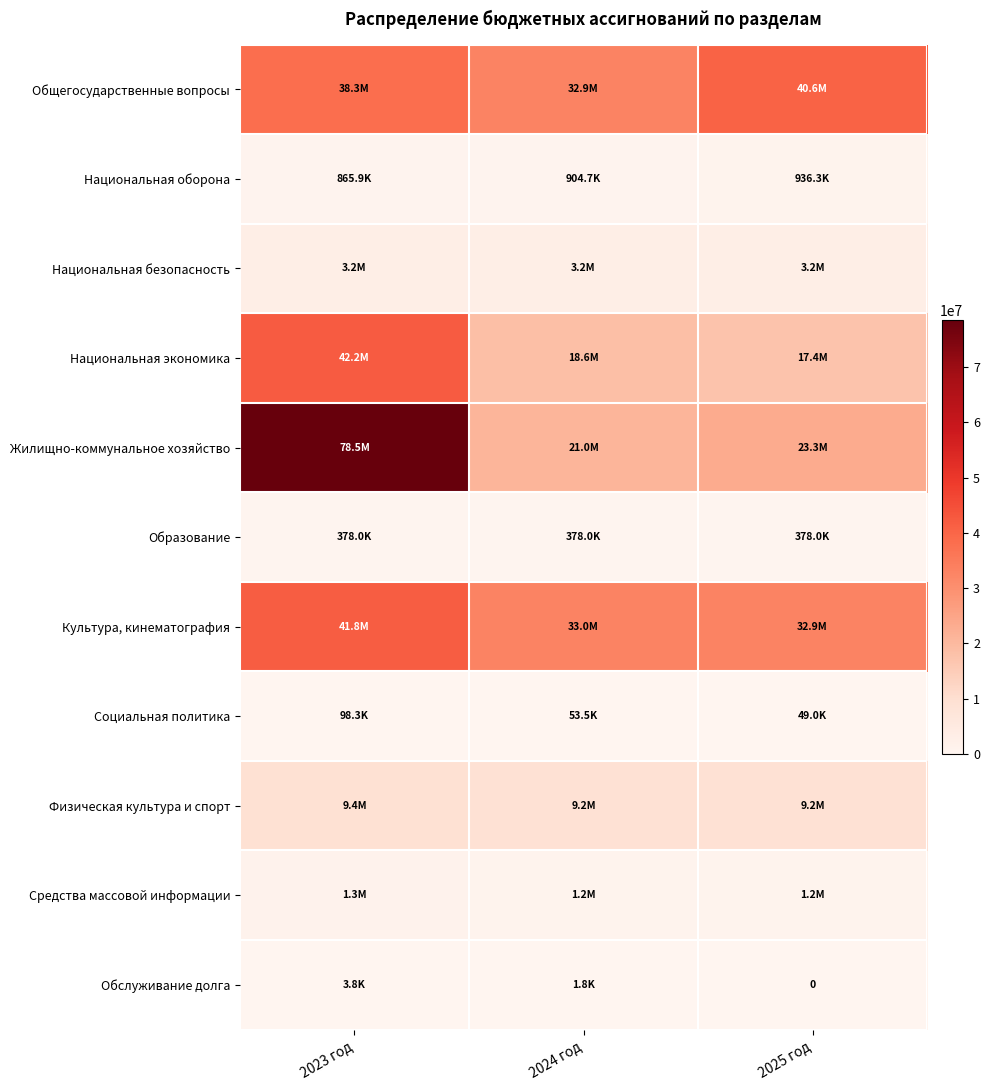

Which series has the largest total across all categories?

Жилищно-коммунальное хозяйство